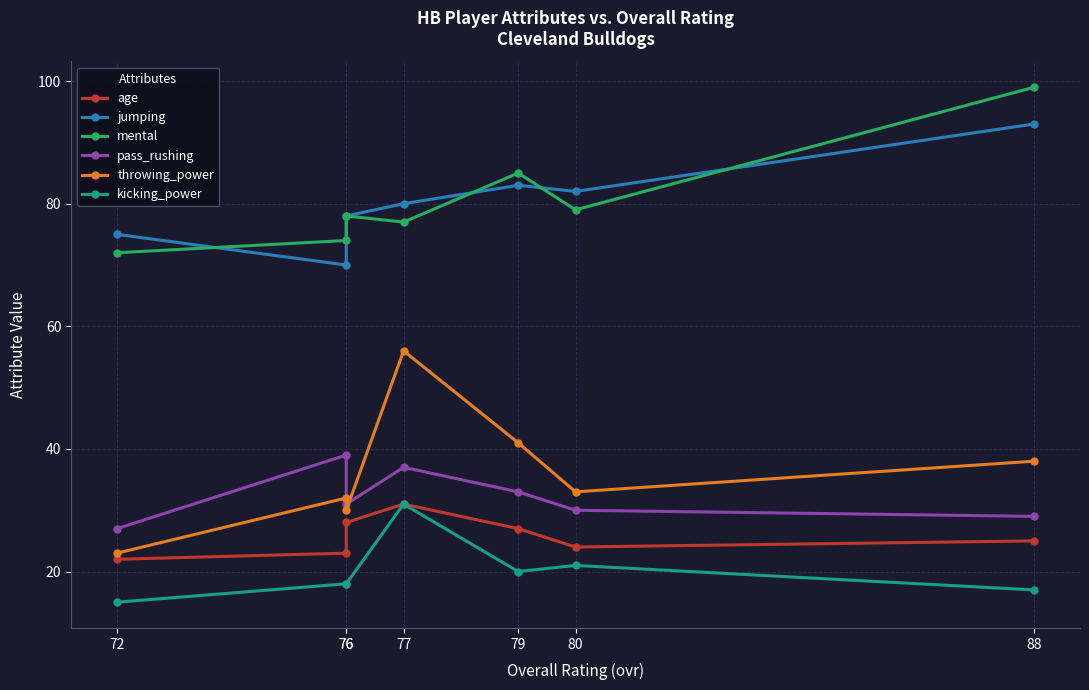

What are all the series names shown in the legend?

age, jumping, mental, pass_rushing, throwing_power, kicking_power